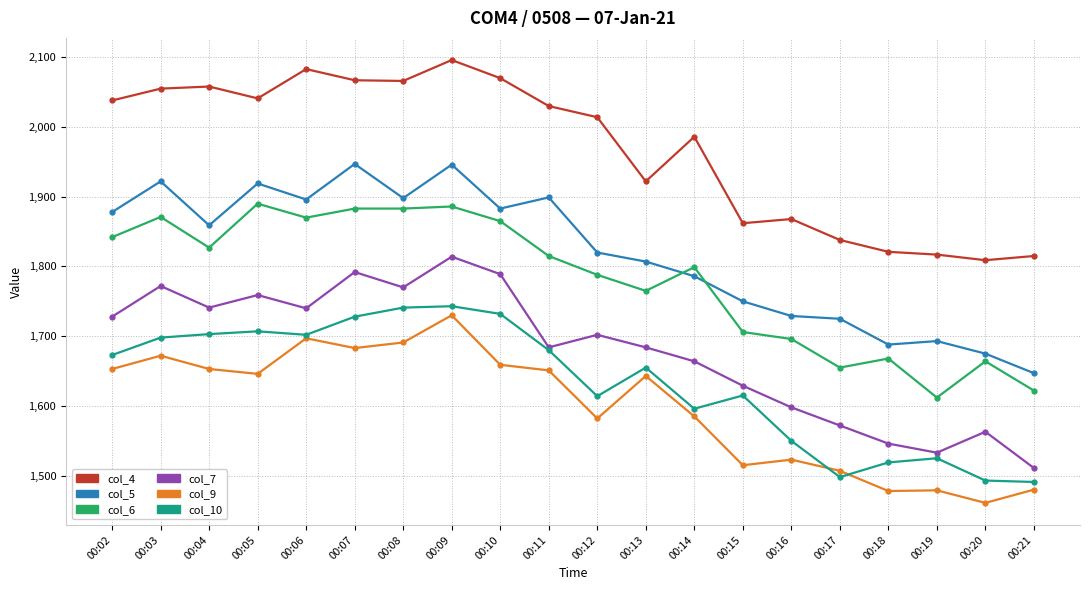

What value does the col_7 series have at 00:15, to the nearest 50?

1650